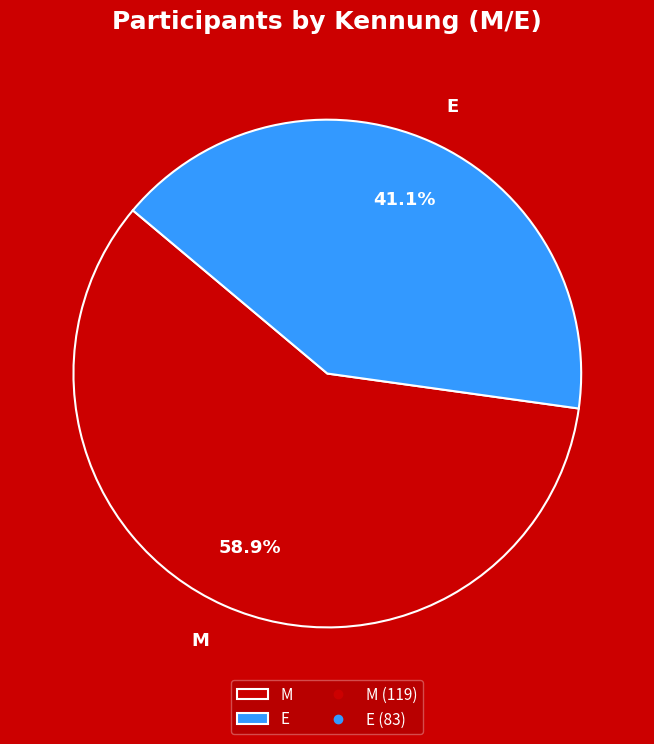

Rank the categories by value from lowest to highest.

E, M